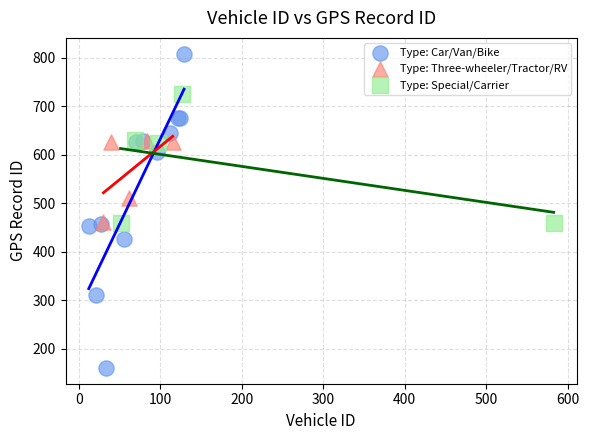

Which series reaches the maximum Y coordinate?

Type: Car/Van/Bike